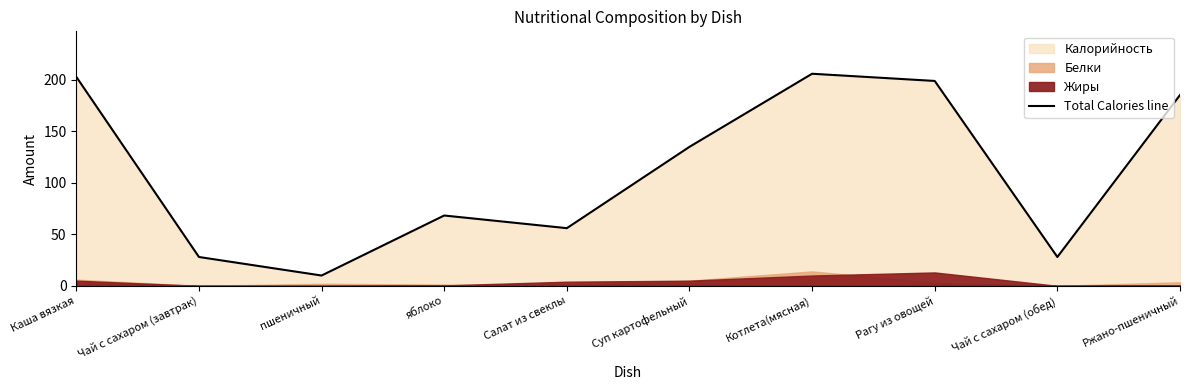

What is the label of the 5th point from the right?

Суп картофельный